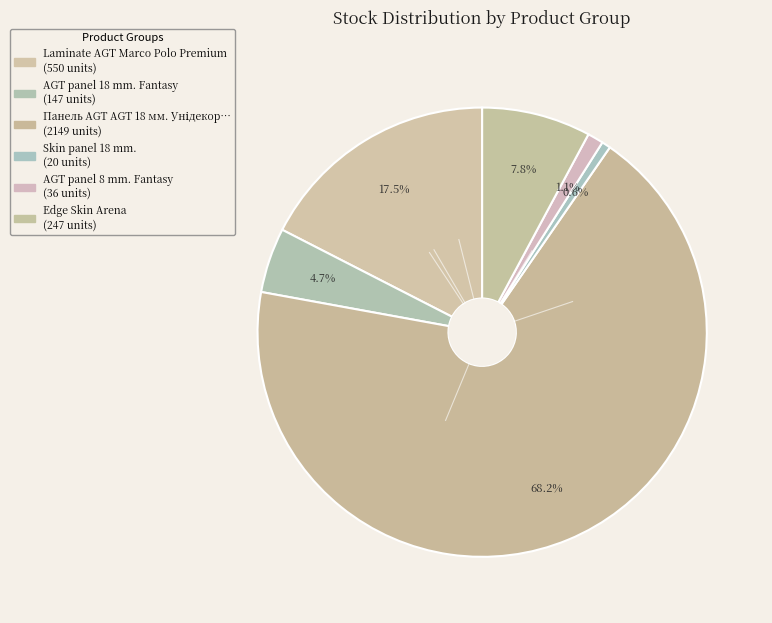

How many segments does this pie chart have?

6